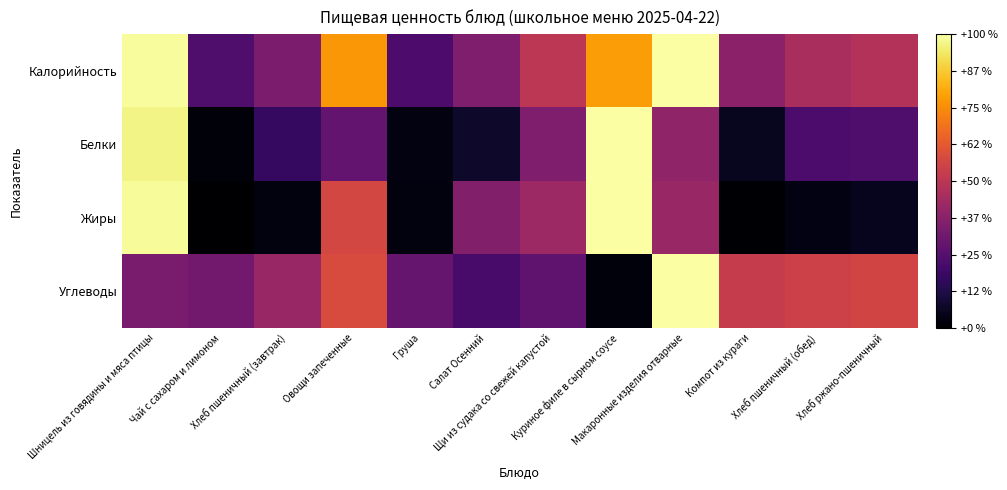

List the series in order of their peak value, lowest first.

Калорийность, Белки, Жиры, Углеводы